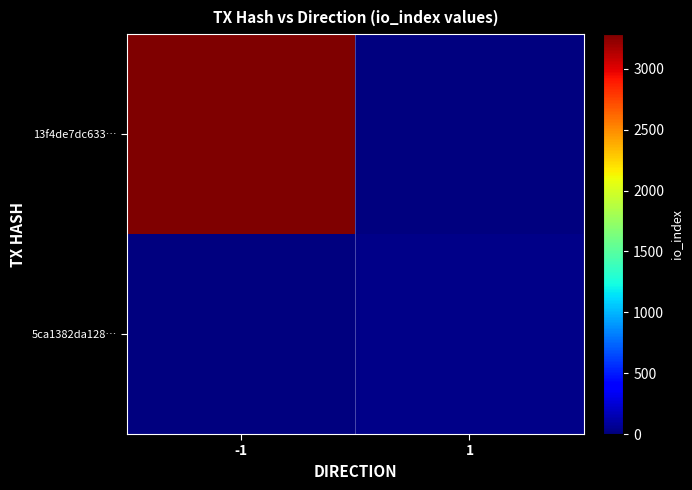

Reading right to left, list all the values displayed in this chart.

13f4de7dc633…: 1=0	-1=3284
5ca1382da128…: 1=28	-1=0